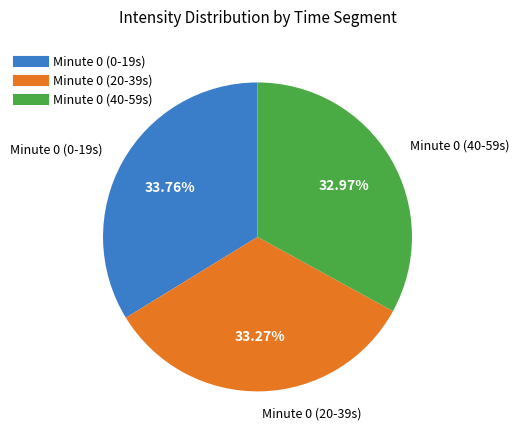

How many slices are in this pie chart?

3